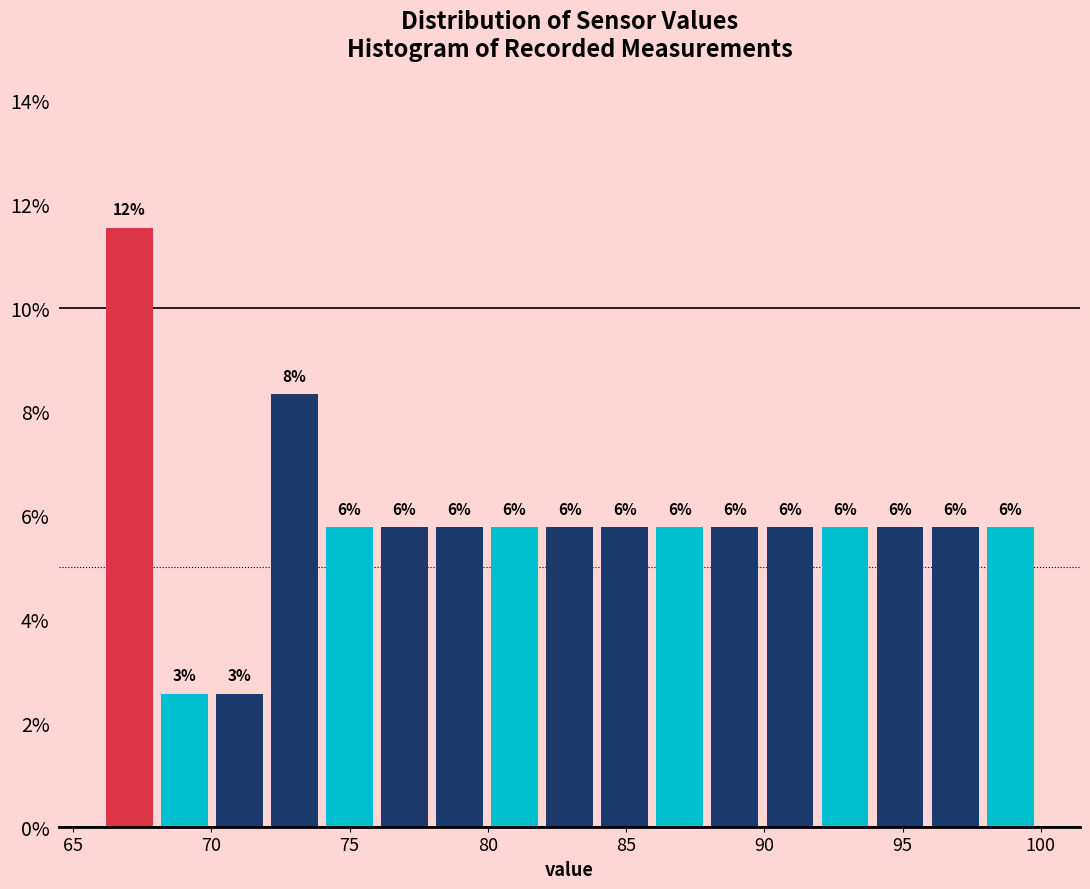

Read against the x-axis, roughly where is the centre of the tallest bar?

67.0